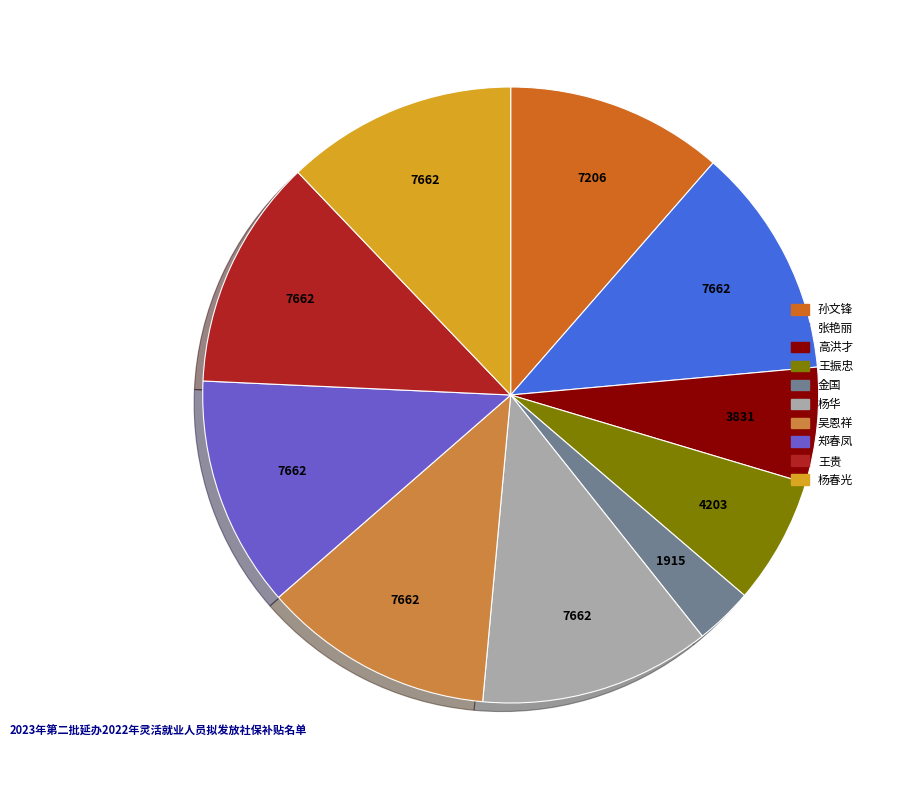

Do 杨华 and 张艳丽 together represent more than half of the pie?

No